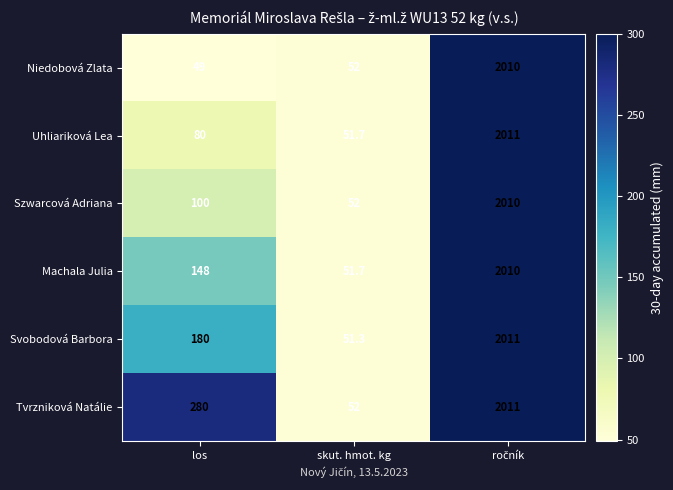

Reading right to left, list all the values displayed in this chart.

Niedobová Zlata: 2010.0	52.0	49.0
Uhliariková Lea: 2011.0	51.7	80.0
Szwarcová Adriana: 2010.0	52.0	100.0
Machala Julia: 2010.0	51.7	148.0
Svobodová Barbora: 2011.0	51.3	180.0
Tvrzniková Natálie: 2011.0	52.0	280.0